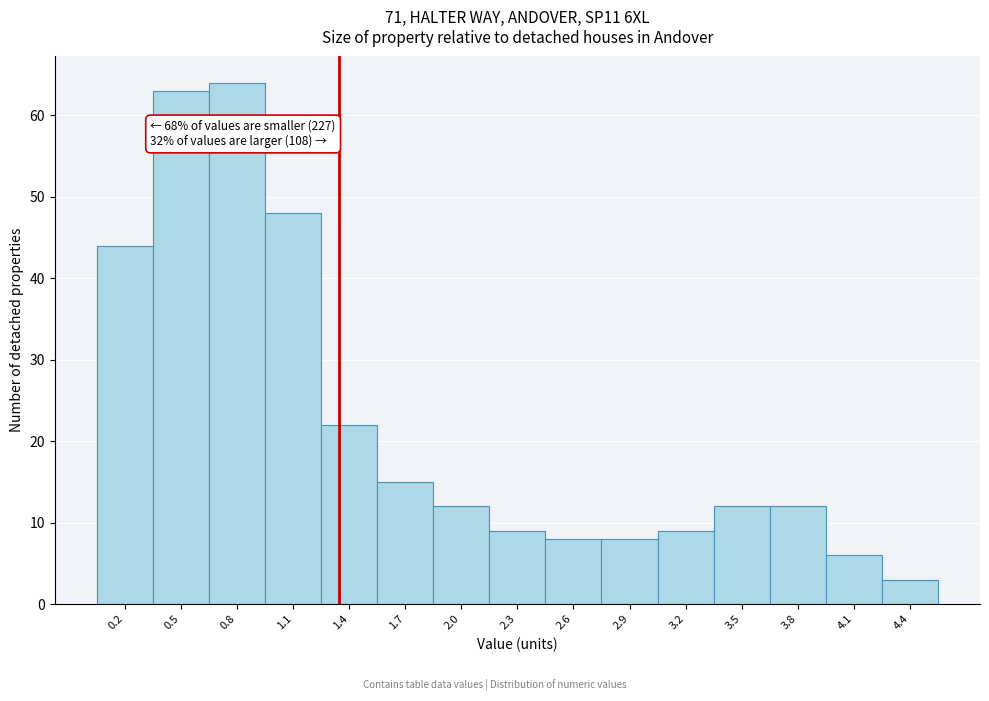

Reading left to right, transcribe all the data shown in this chart.

44	63	64	48	22	15	12	9	8	8	9	12	12	6	3